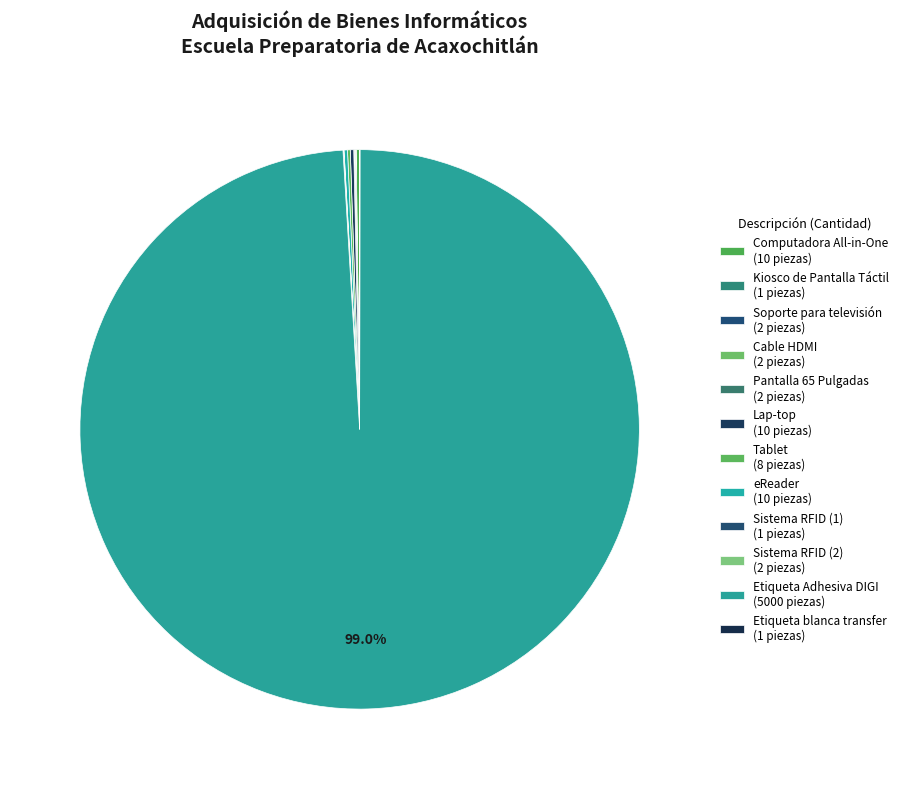

Rank the categories by value from highest to lowest.

Etiqueta Adhesiva DIGI, Computadora All-in-One, Lap-top, eReader, Tablet, Soporte para televisión, Cable HDMI, Pantalla 65 Pulgadas, Sistema RFID (2), Kiosco de Pantalla Táctil, Sistema RFID (1), Etiqueta blanca transfer